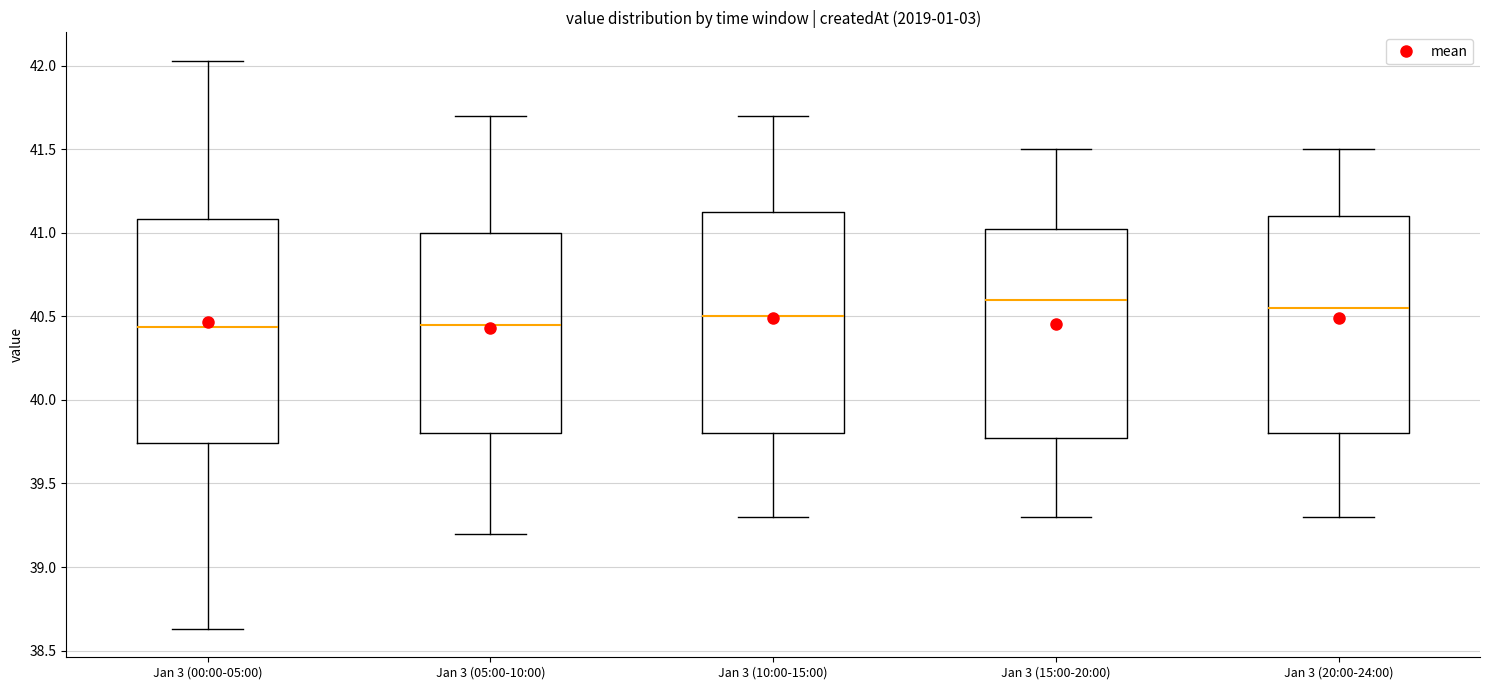

Reading left to right, transcribe this box plot: for each box, give where its median line is, the range the box spans, and where its two whiskers end, as read against the y-axis. The values are not printed on the chart, so give them approximately, as read against the axis.

Jan 3 (00:00-05:00): median 40.45, box 39.75 to 41.10, whiskers 38.65 to 42.05
Jan 3 (05:00-10:00): median 40.45, box 39.80 to 41.00, whiskers 39.20 to 41.70
Jan 3 (10:00-15:00): median 40.50, box 39.80 to 41.15, whiskers 39.30 to 41.70
Jan 3 (15:00-20:00): median 40.60, box 39.80 to 41.05, whiskers 39.30 to 41.50
Jan 3 (20:00-24:00): median 40.55, box 39.80 to 41.10, whiskers 39.30 to 41.50